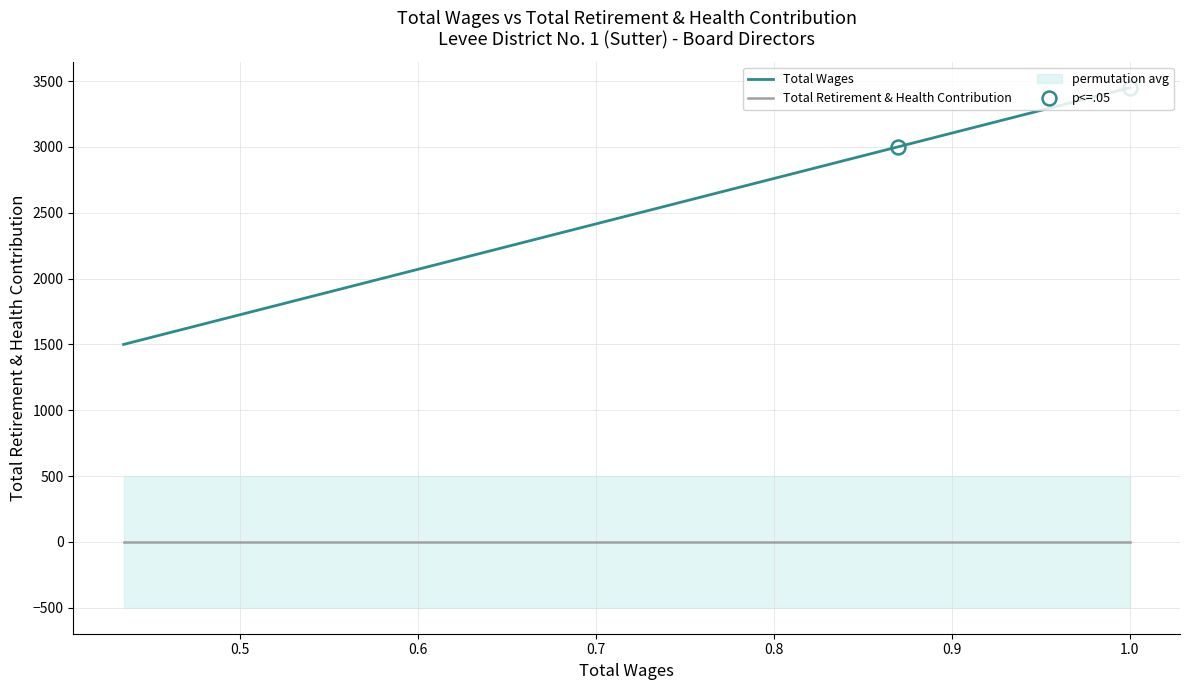

What is the sum of all Total Wages values?

7950